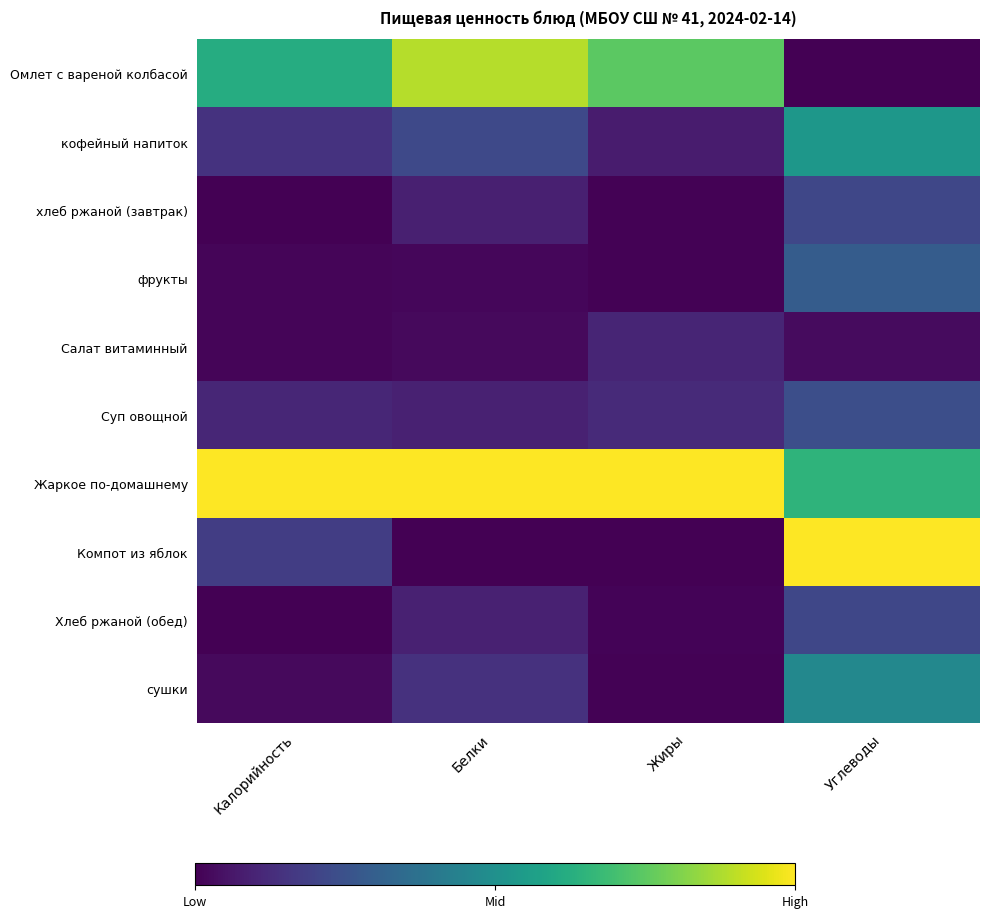

Reading left to right, list all the values displayed in this chart.

Омлет с вареной колбасой: Калорийность=0.6	Белки=0.9	Жиры=0.7	Углеводы=0.0
кофейный напиток: Калорийность=0.1	Белки=0.2	Жиры=0.1	Углеводы=0.5
хлеб ржаной (завтрак): Калорийность=0.0	Белки=0.1	Жиры=0.0	Углеводы=0.2
фрукты: Калорийность=0.0	Белки=0.0	Жиры=0.0	Углеводы=0.3
Салат витаминный: Калорийность=0.0	Белки=0.0	Жиры=0.1	Углеводы=0.0
Суп овощной: Калорийность=0.1	Белки=0.1	Жиры=0.1	Углеводы=0.2
Жаркое по-домашнему: Калорийность=1.0	Белки=1.0	Жиры=1.0	Углеводы=0.6
Компот из яблок: Калорийность=0.2	Белки=0.0	Жиры=0.0	Углеводы=1.0
Хлеб ржаной (обед): Калорийность=0.0	Белки=0.1	Жиры=0.0	Углеводы=0.2
сушки: Калорийность=0.0	Белки=0.1	Жиры=0.0	Углеводы=0.5